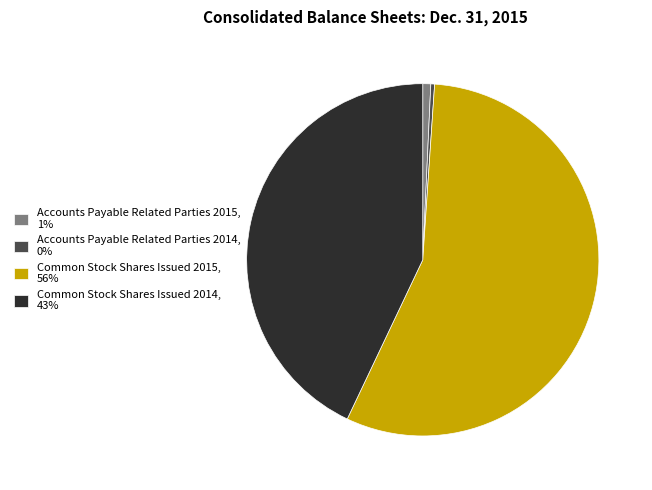

True or false: Common Stock Shares Issued 2014, 43% accounts for 35% of the total.

False